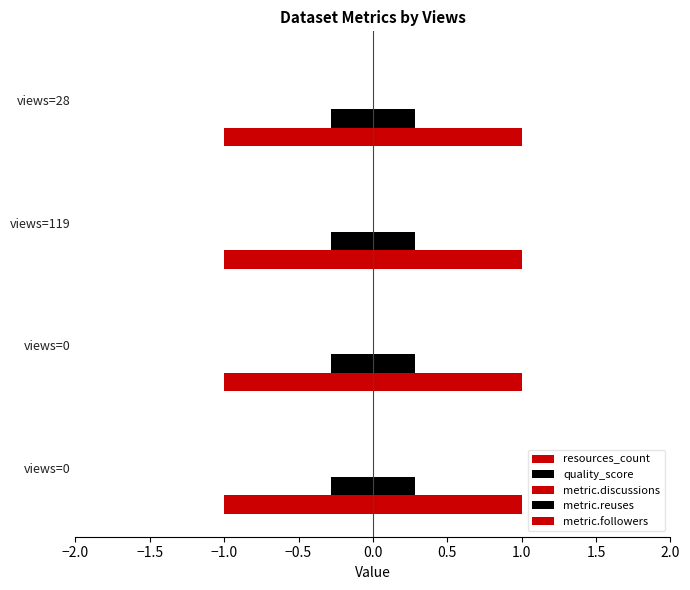

How many data points does each series have?

4